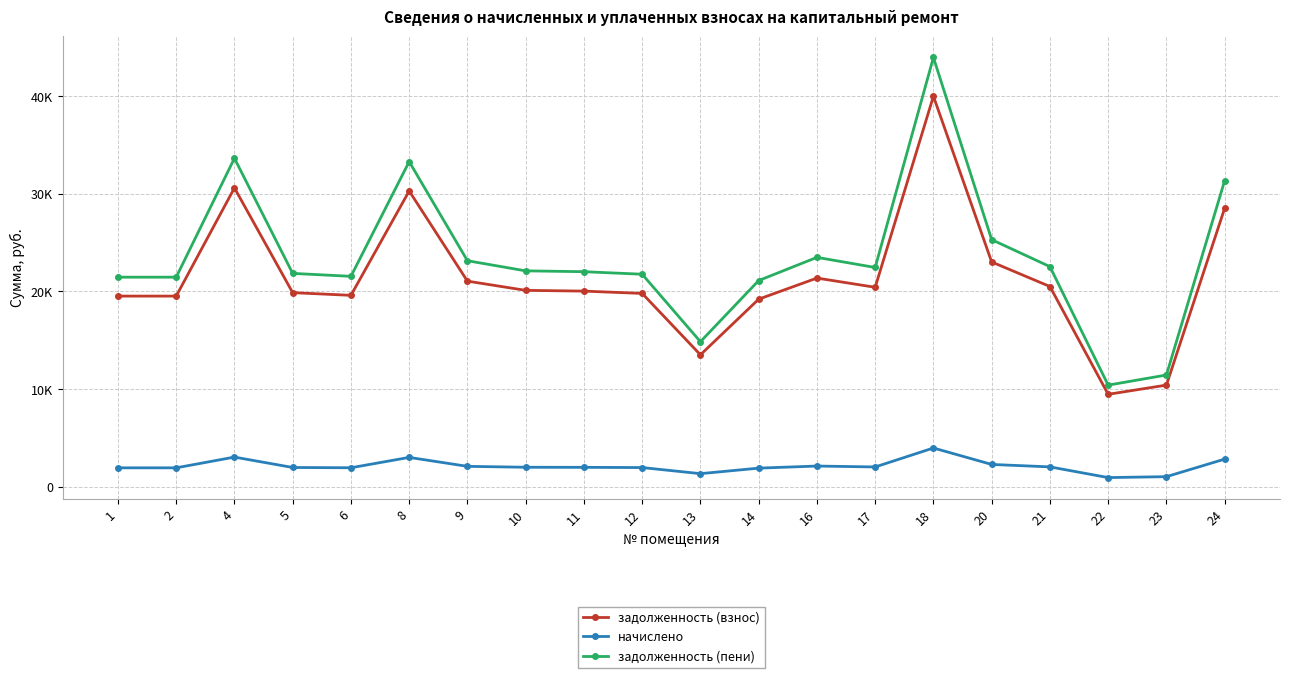

Rank the series by their maximum value, from lowest to highest.

начислено, задолженность (взнос), задолженность (пени)